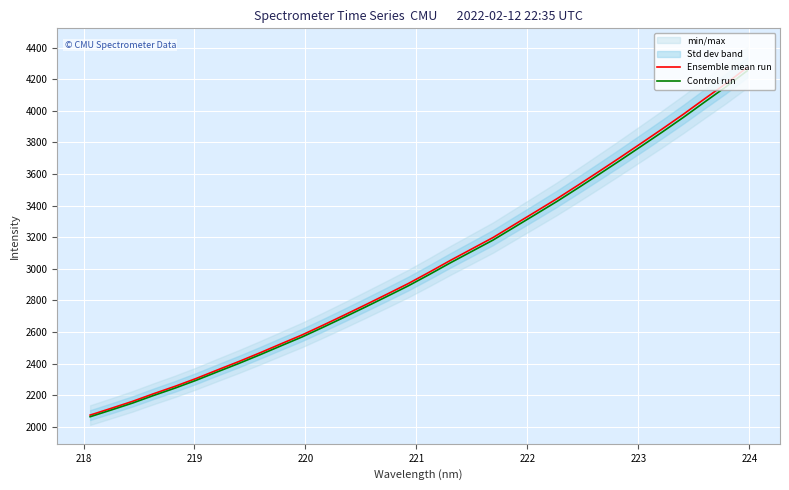

How many categories are shown in the chart?

32